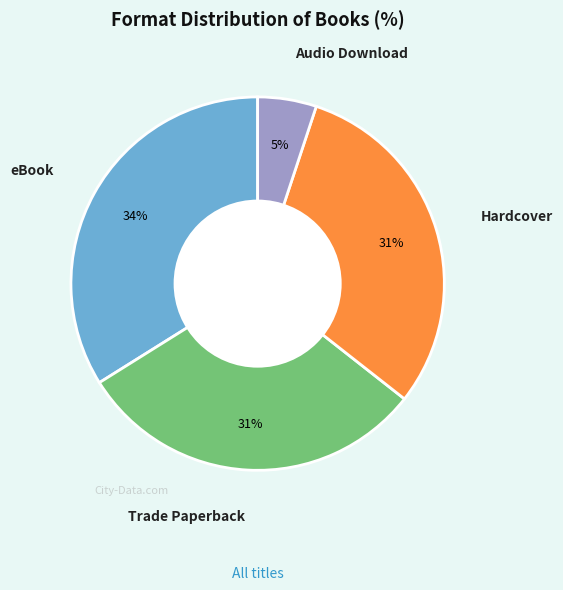

To the nearest percent, what is the average slice percentage?

25%